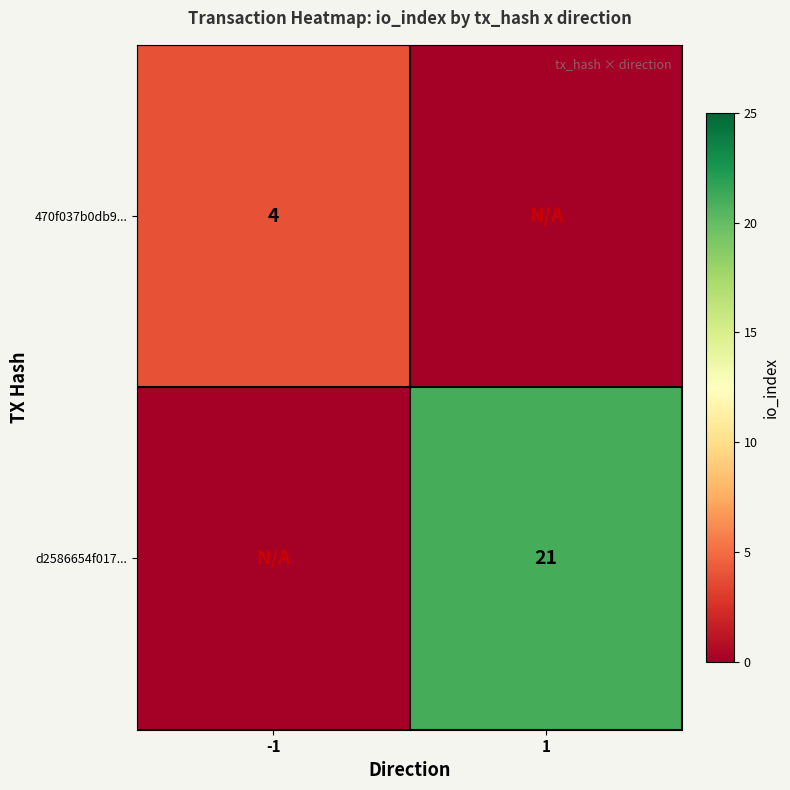

What is the greatest value displayed?

21